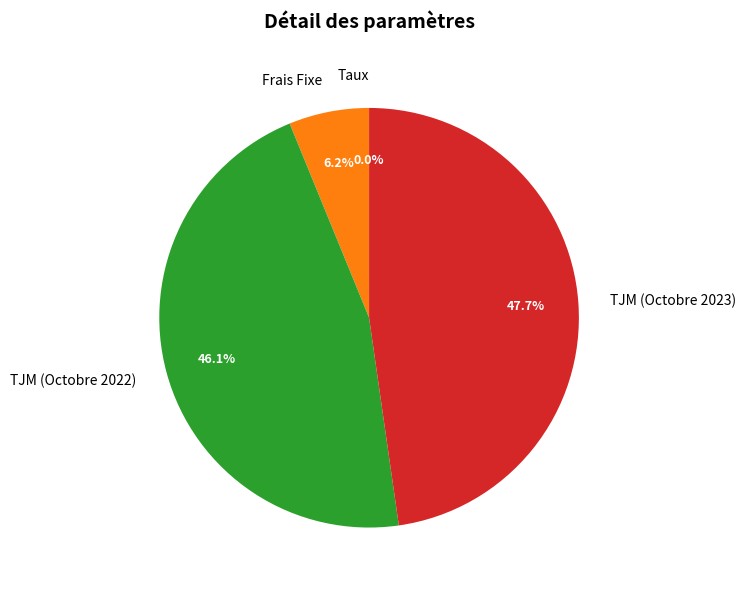

Combined, do TJM (Octobre 2022) and TJM (Octobre 2023) account for over 50%?

Yes